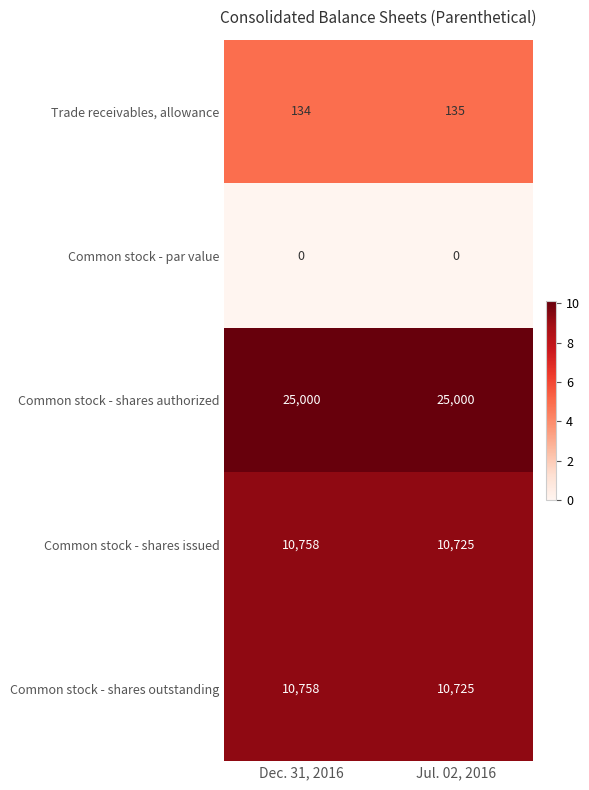

Reading left to right, extract all data points from this chart.

Trade receivables, allowance: 134	135
Common stock - par value: 0	0
Common stock - shares authorized: 25000	25000
Common stock - shares issued: 10758	10725
Common stock - shares outstanding: 10758	10725